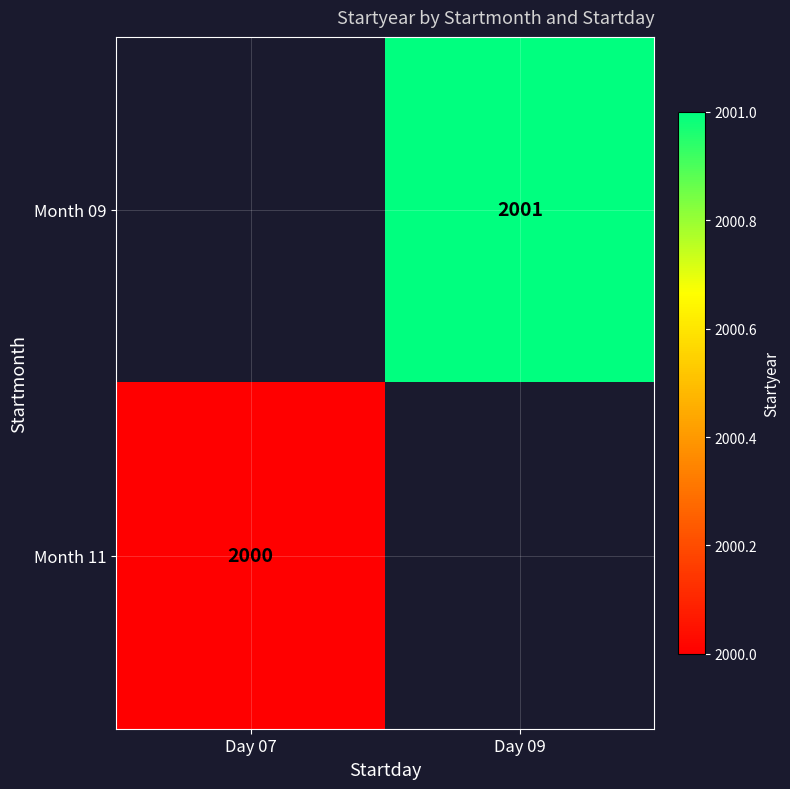

Is the value of Month 09 at Day 09 greater than the value of Month 11 at Day 07?

Yes